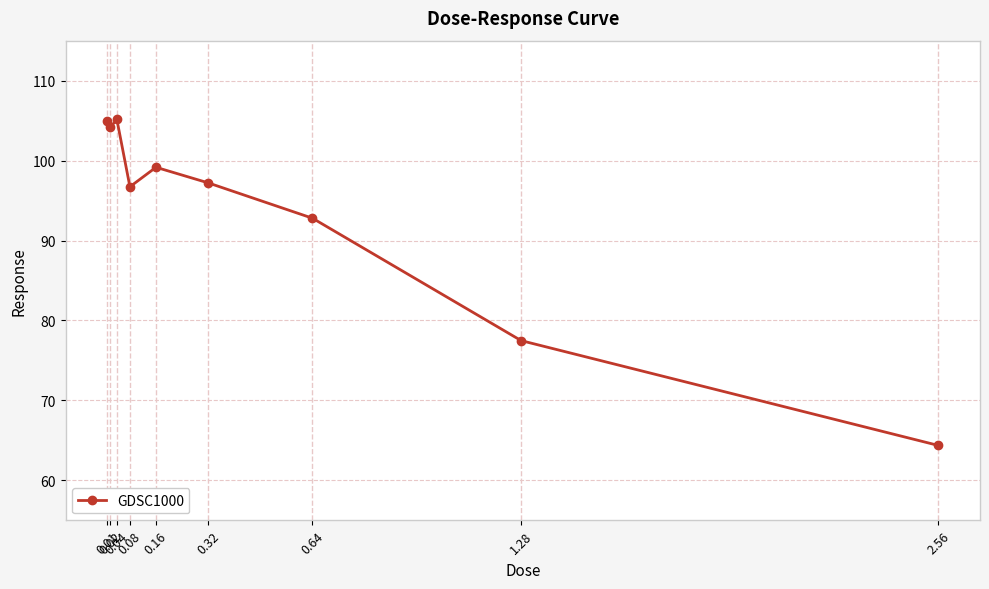

What is the sum of all values?

842.1